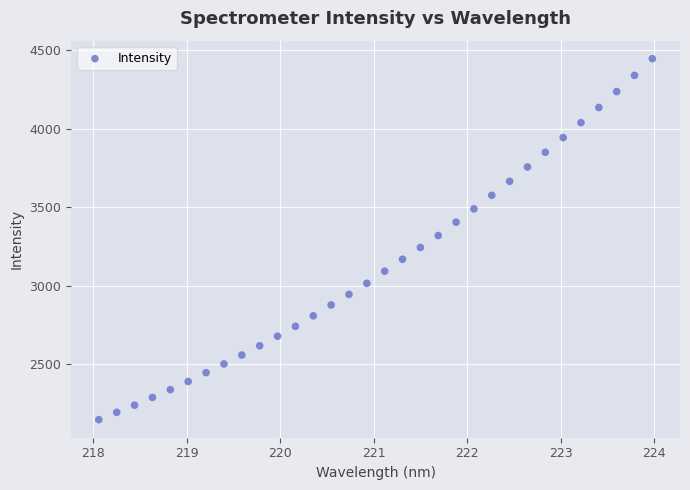

What is the range of X values (max minus min)?

5.9